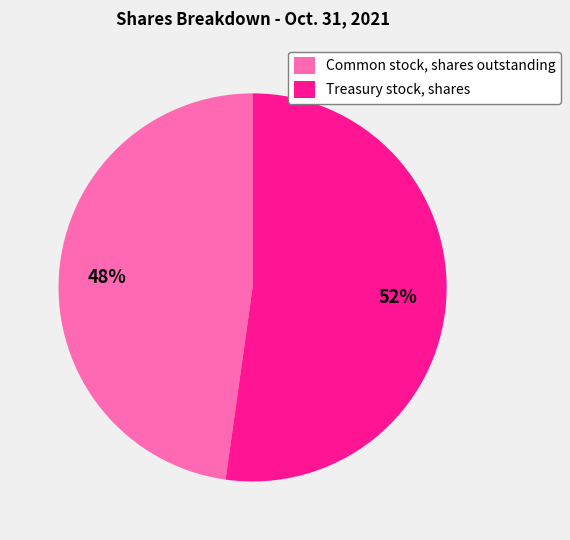

Rank the categories by value from lowest to highest.

Common stock, shares outstanding, Treasury stock, shares